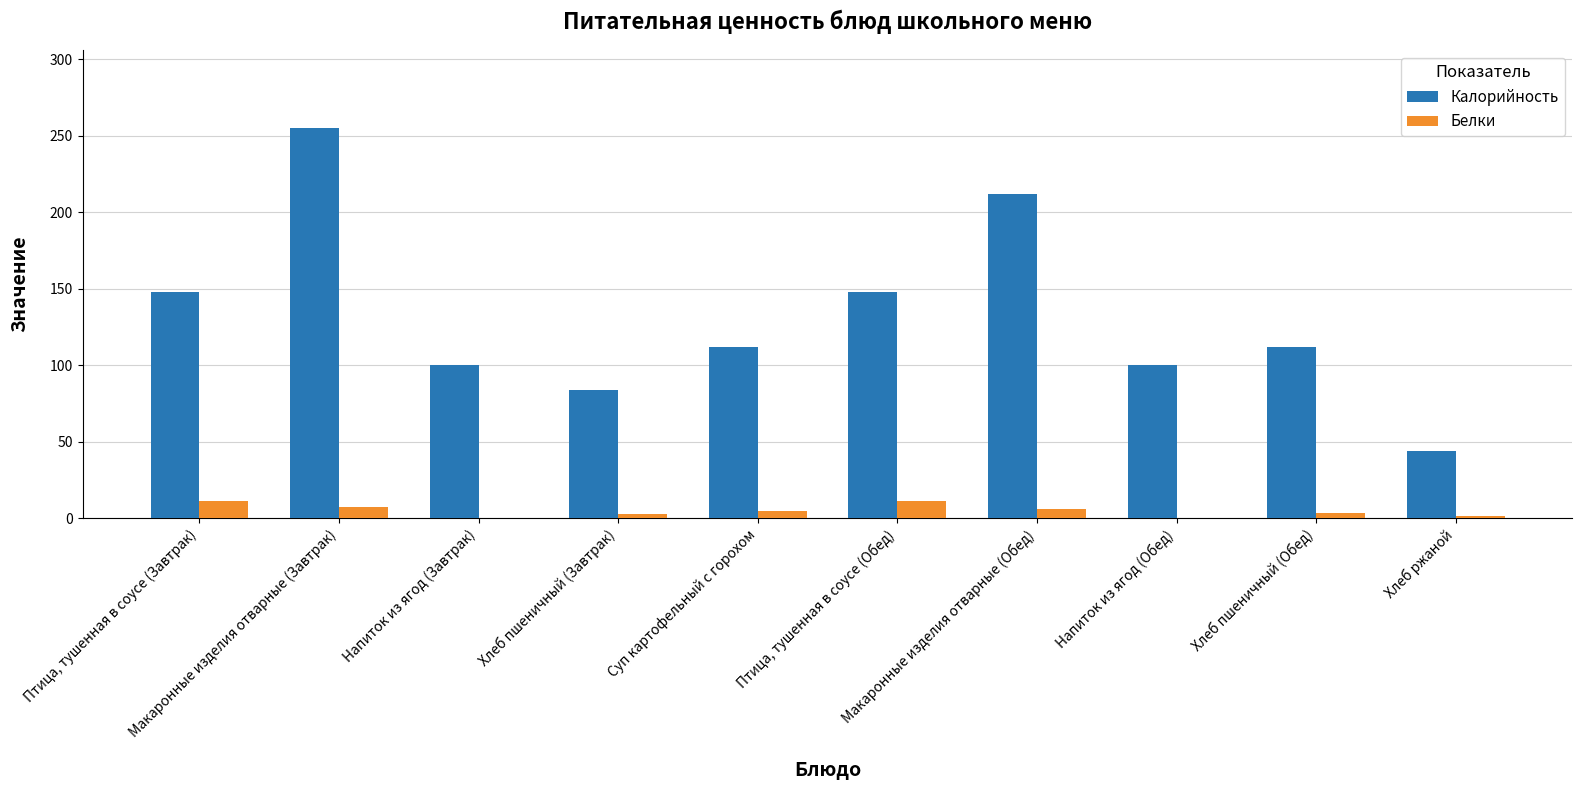

What is the sum of all Калорийность values?

1315.0